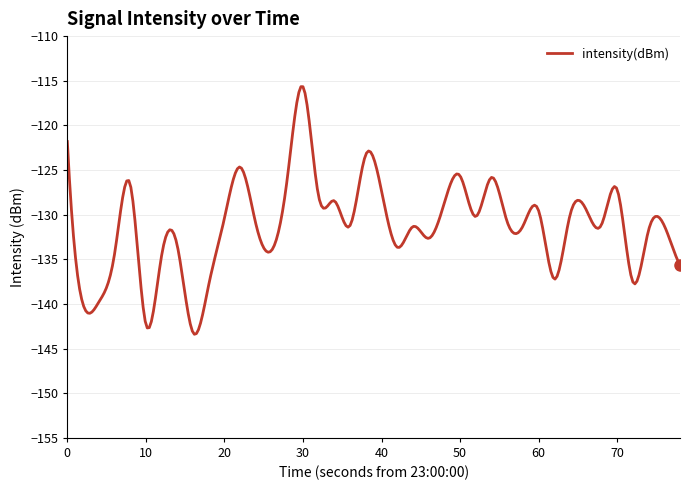

What is the difference between the maximum and minimum values?

27.7